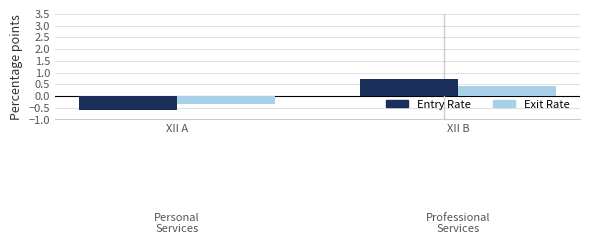

The Entry Rate series shows -1.0 at XII A. True or false?

False